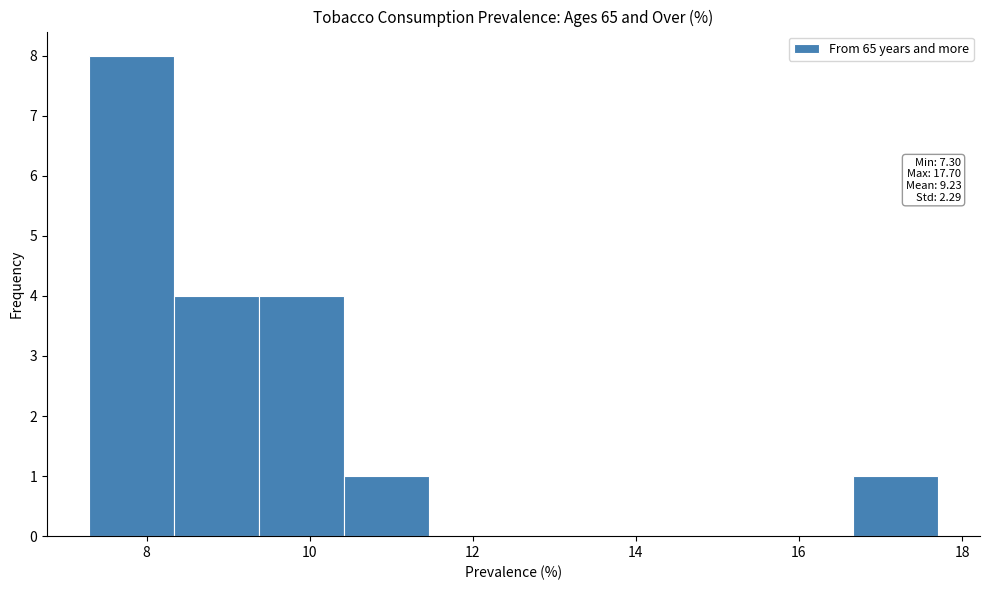

Over which range of the x-axis is the bar tallest?

7.30 to 8.34